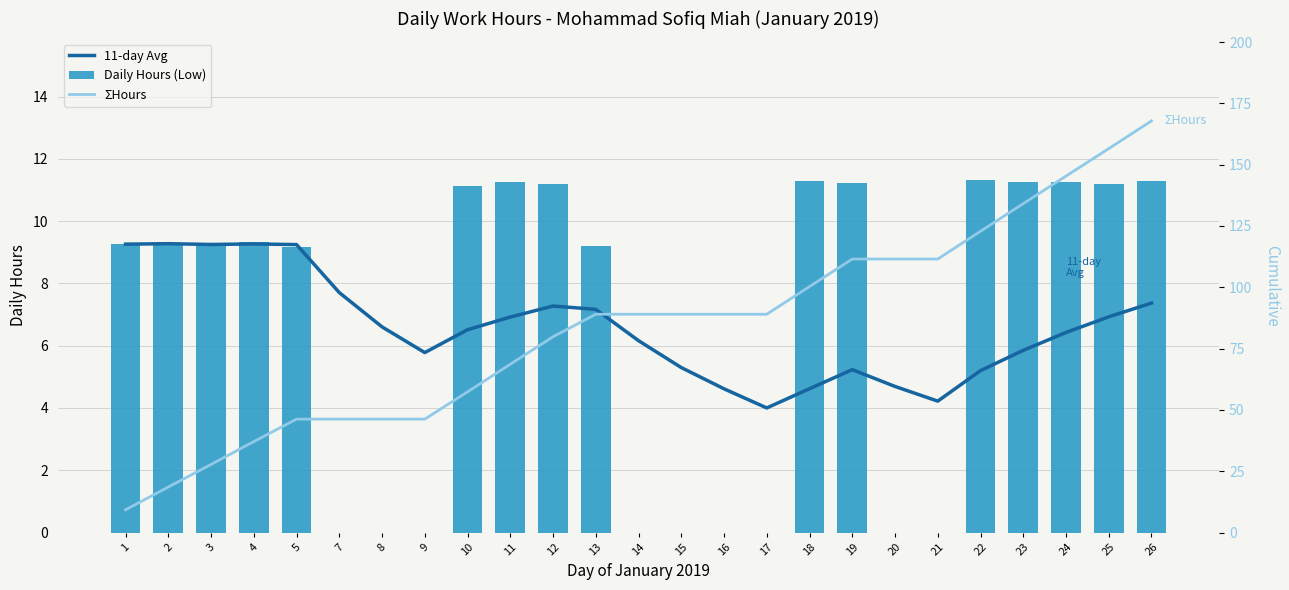

At how many categories does at least one series exceed 133?

4